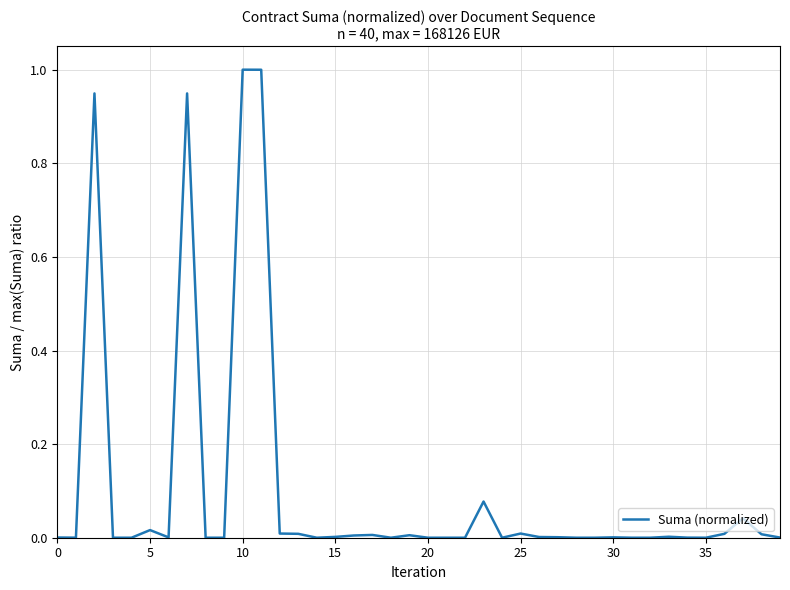

What is the maximum value shown in the chart?

1.0